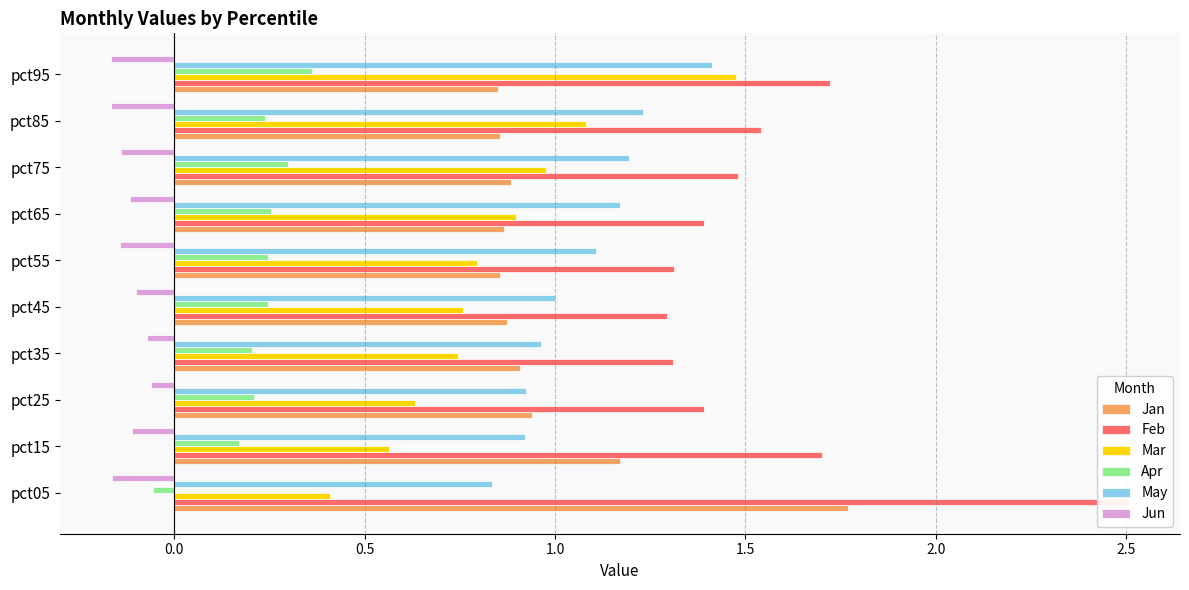

The value of Feb at pct25 is 0.4. True or false?

False